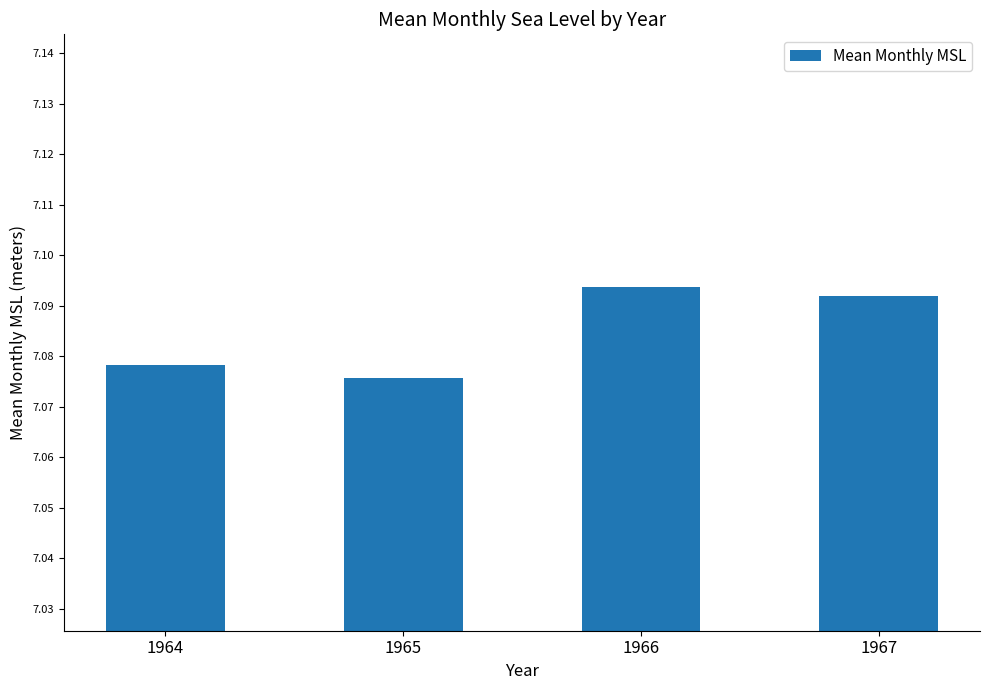

Count the values in the range 7 to 8.

4